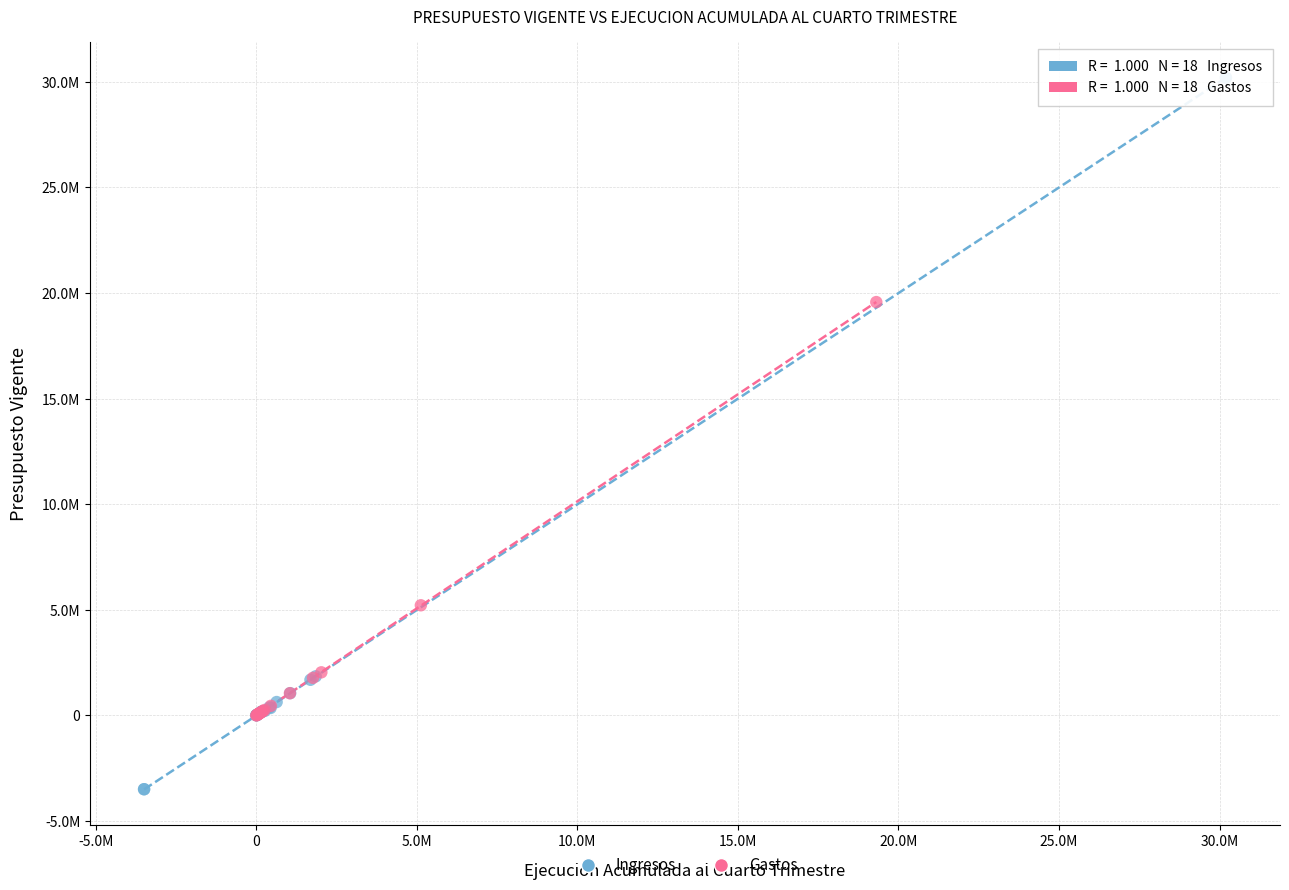

What are all the series names shown in the legend?

Ingresos, Gastos